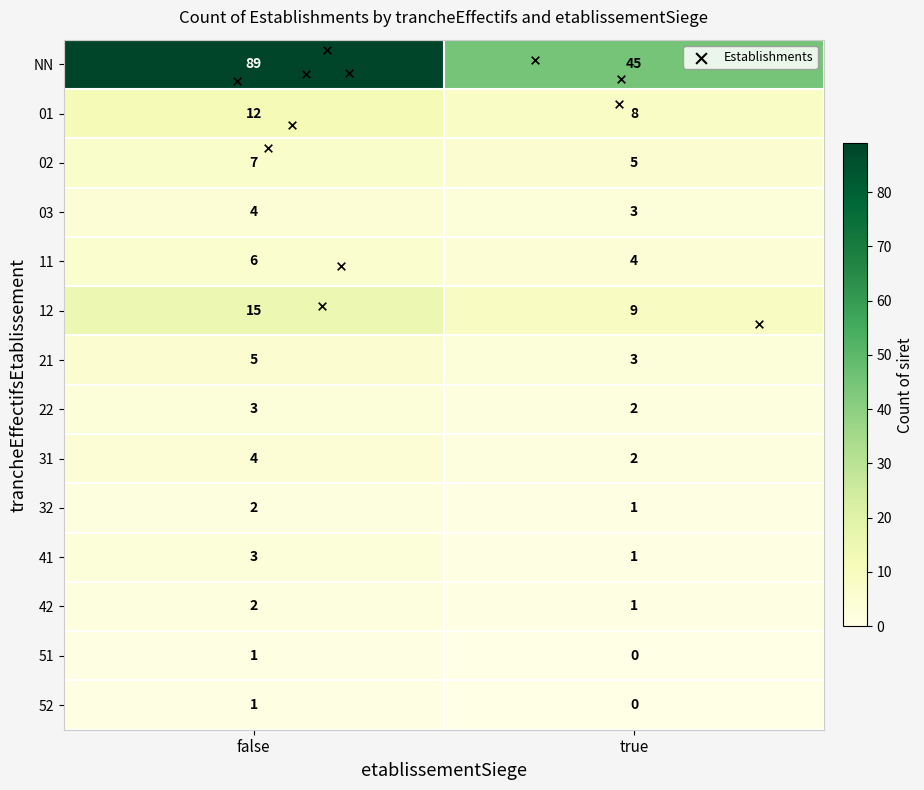

How many series are shown in this chart?

14